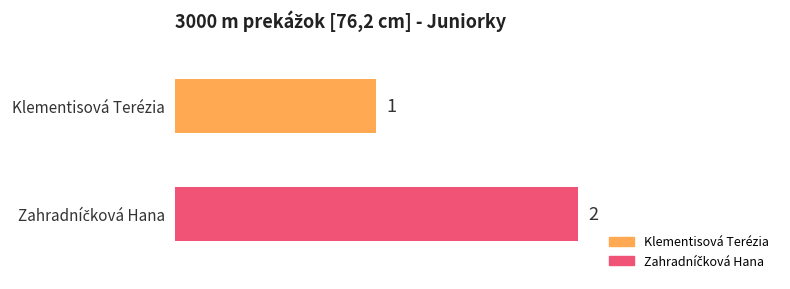

Reading left to right, what are all the values shown in this chart?

Klementisová Terézia=1	Zahradníčková Hana=2